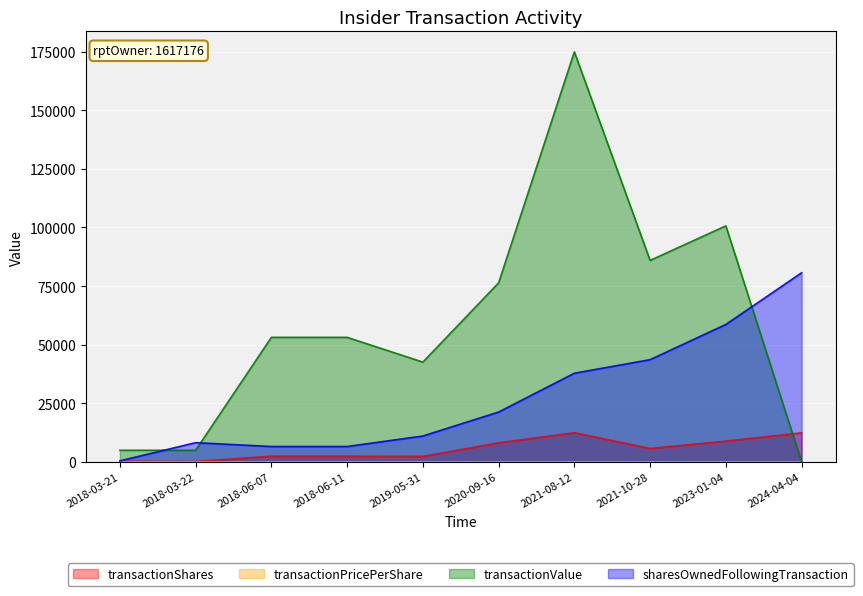

What is the value of the sharesOwnedFollowingTransaction point at the 9th from the left?

58649.0